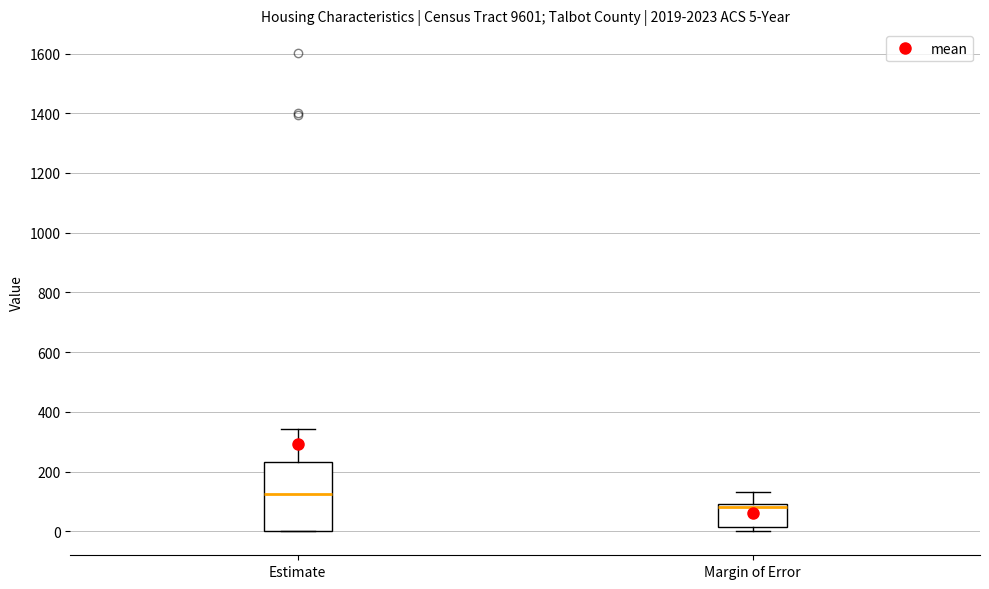

Comparing the boxes themselves (not the whiskers), which one is the tallest?

Estimate